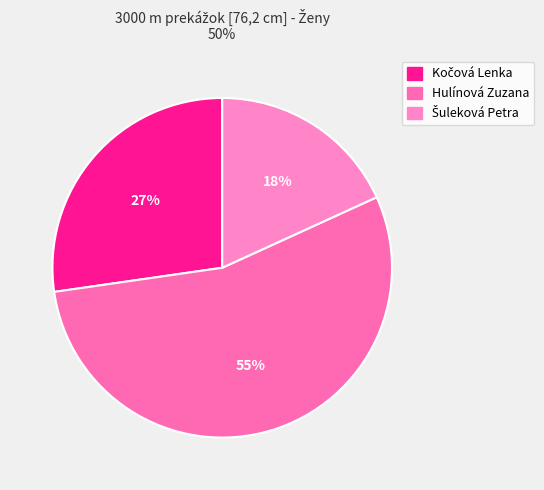

Do Šuleková Petra and Hulínová Zuzana together represent more than half of the pie?

Yes